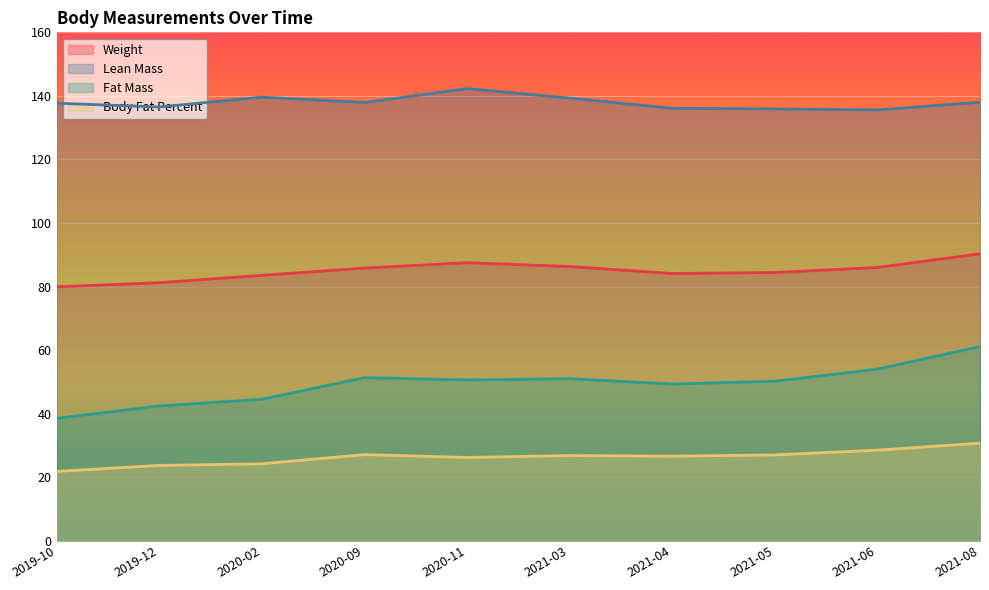

Where does the Lean Mass series first go above 137?

2019-10